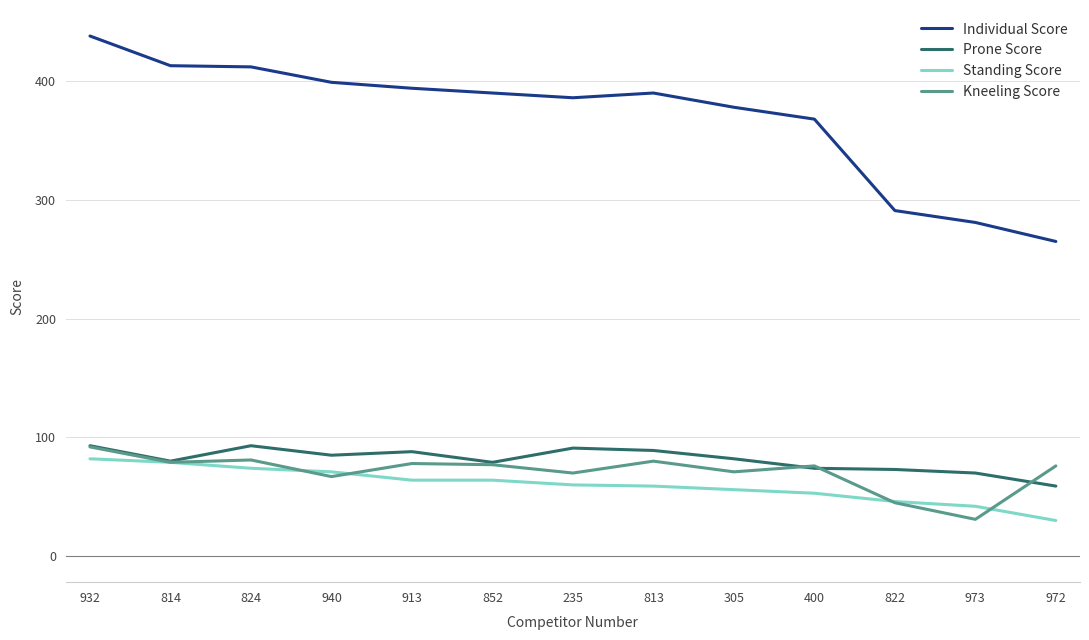

Where does the Individual Score series first go above 390?

932